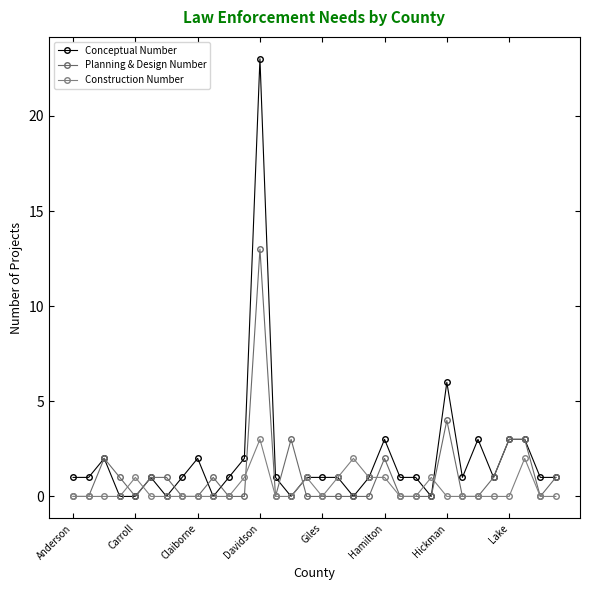

In Planning & Design Number, how many points are lower than both neighbors (excluding endpoints)?

3